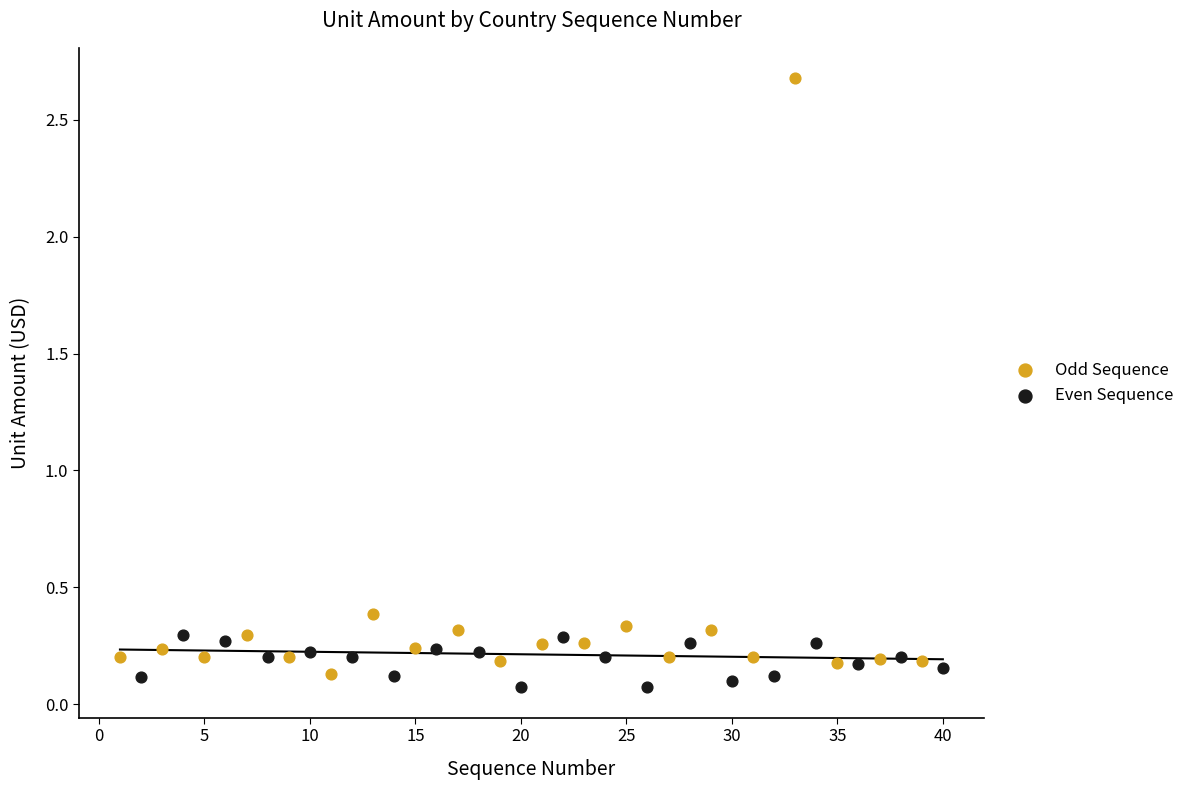

Which series has the widest spread of Y values?

Odd Sequence